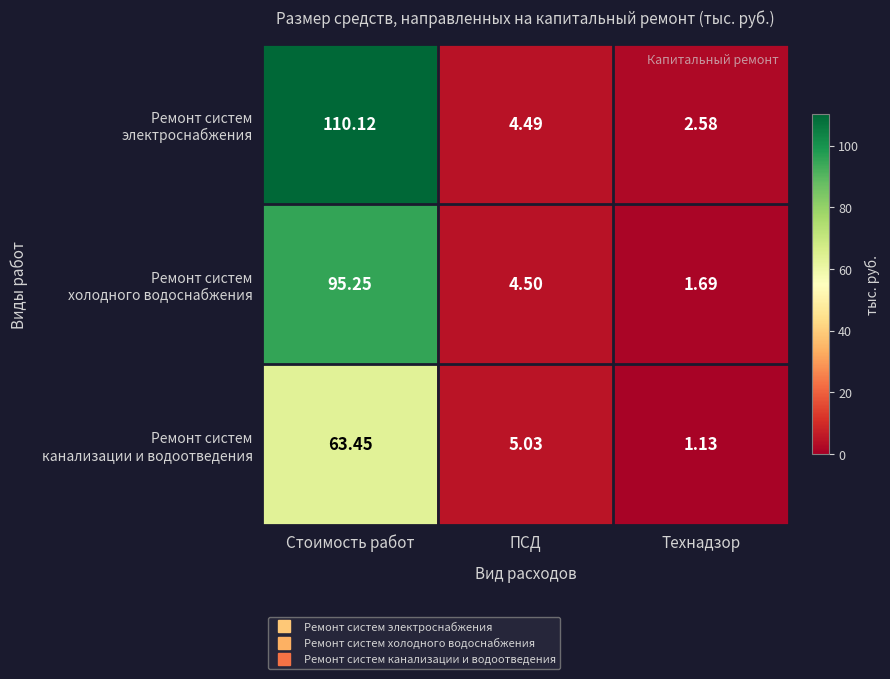

What is the total value across all series at Технадзор?

5.4